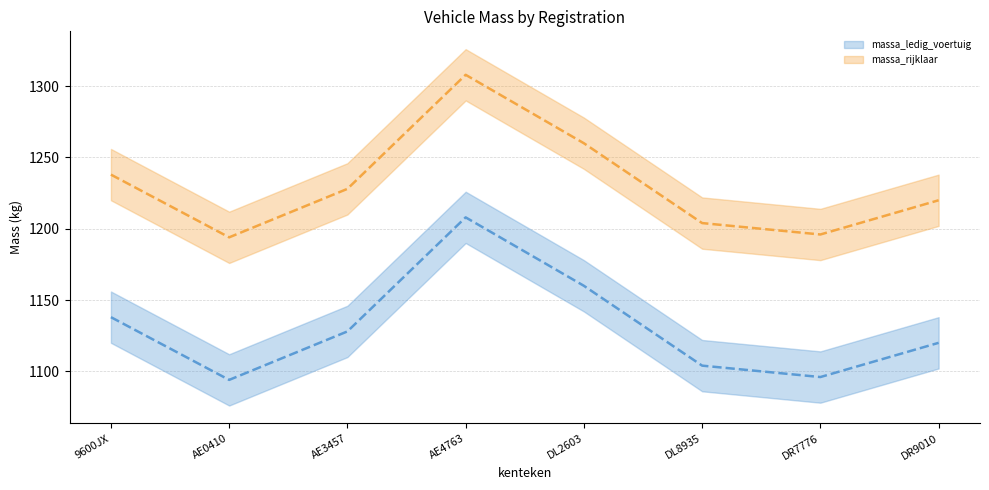

What is the difference between the highest and lowest values at DR7776?

100